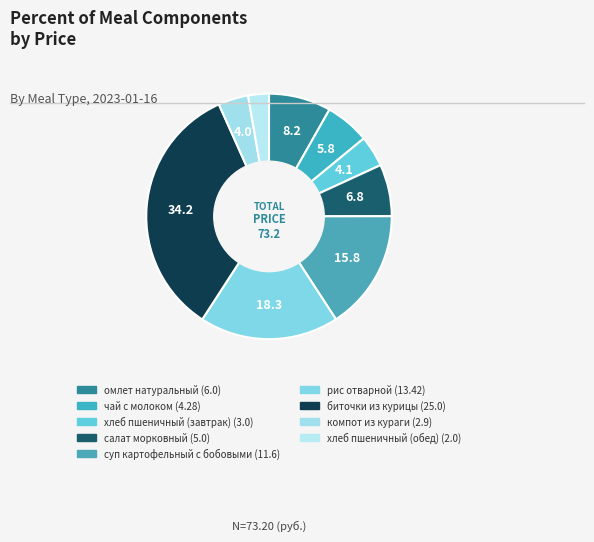

The суп картофельный с бобовыми slice represents 16% of the pie. True or false?

True